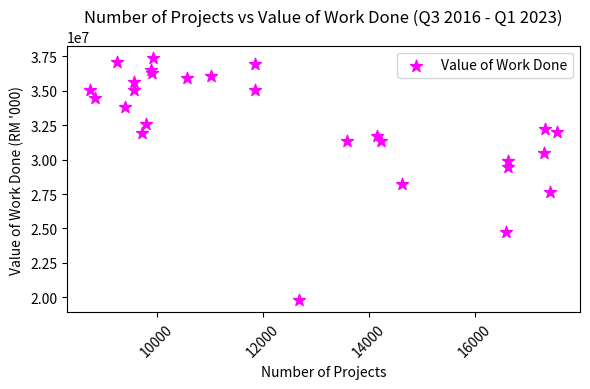

What is the range of Y values (max minus min)?

17617450.7